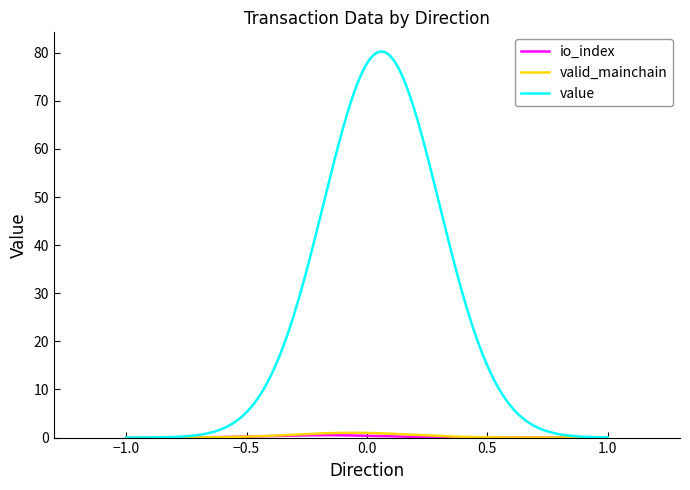

Which series has the largest total across all categories?

value